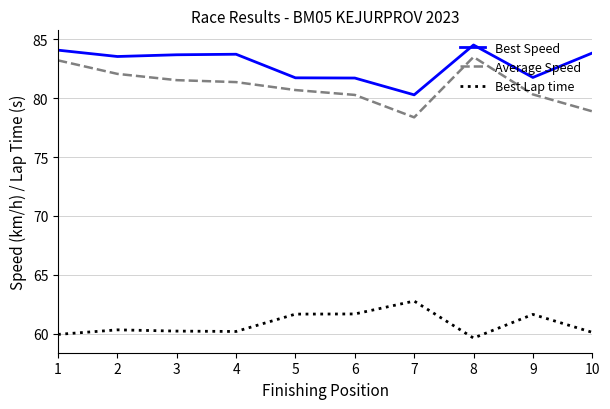

True or false: Best Lap time and Average Speed cross at least once.

False